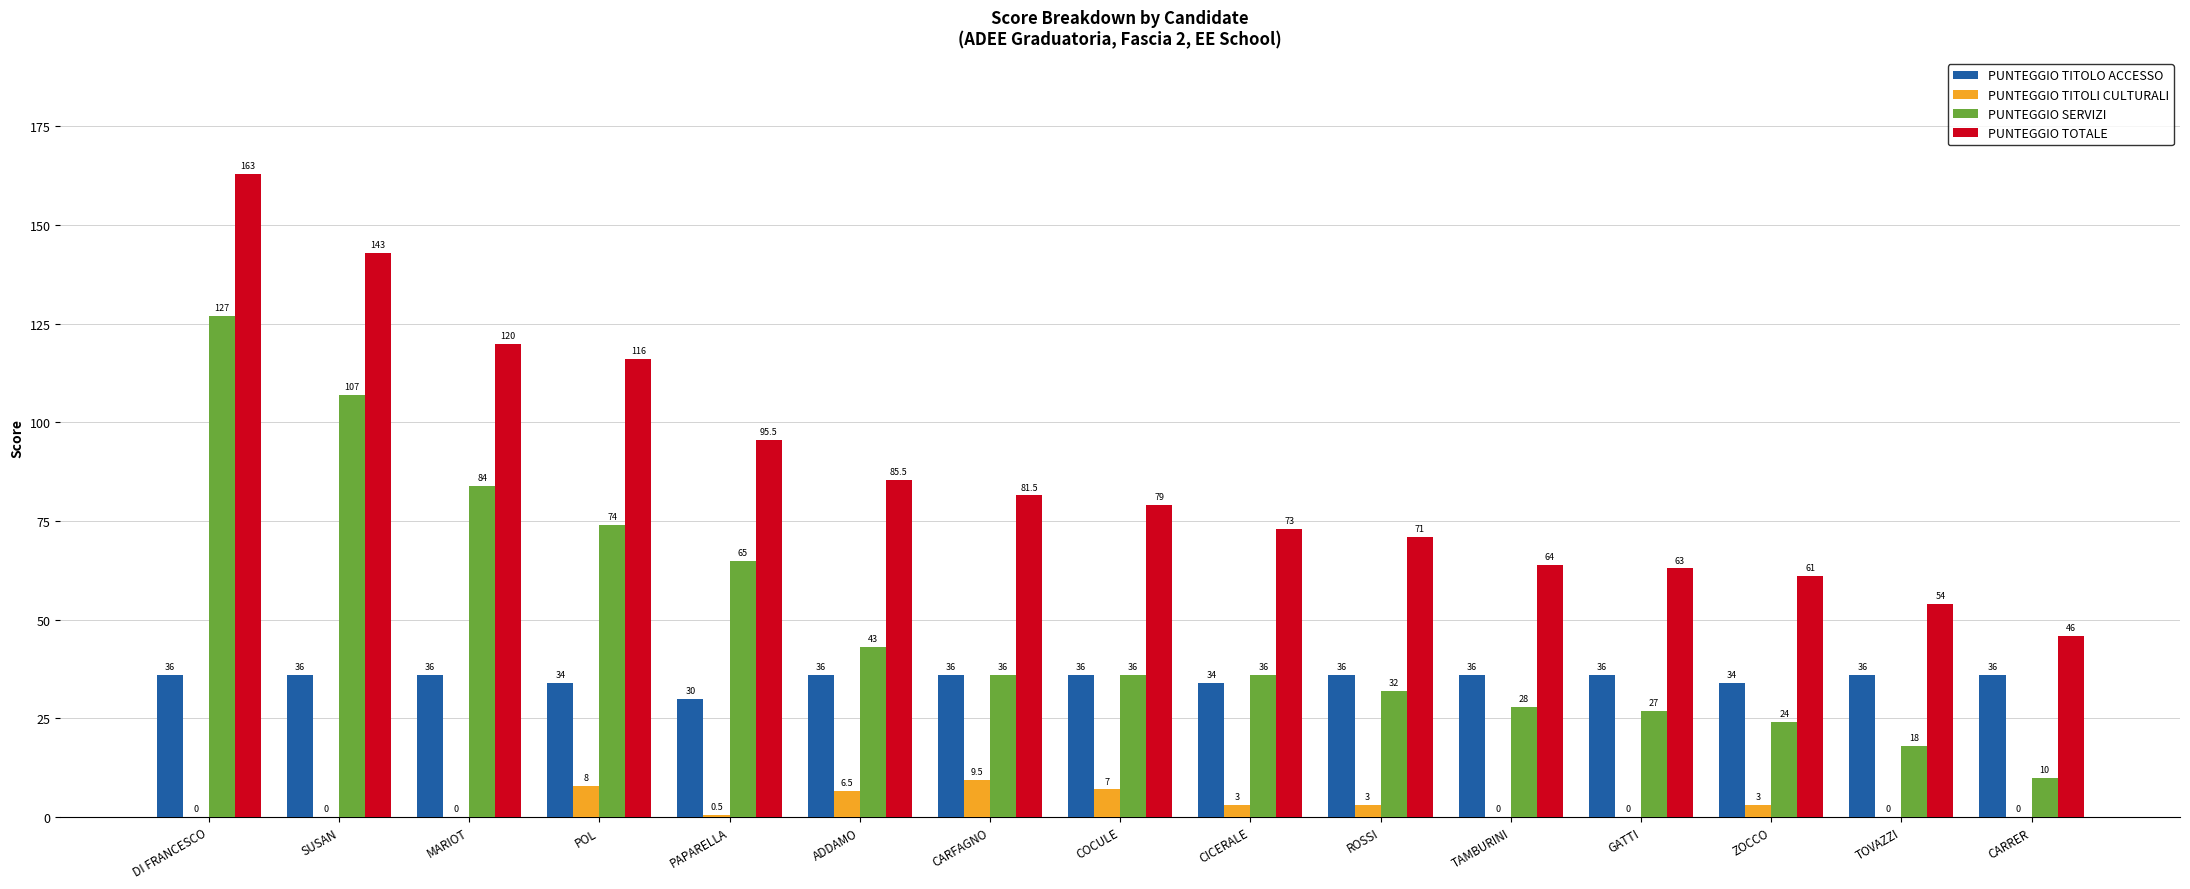

What is the highest value of the PUNTEGGIO TITOLI CULTURALI series?

9.5